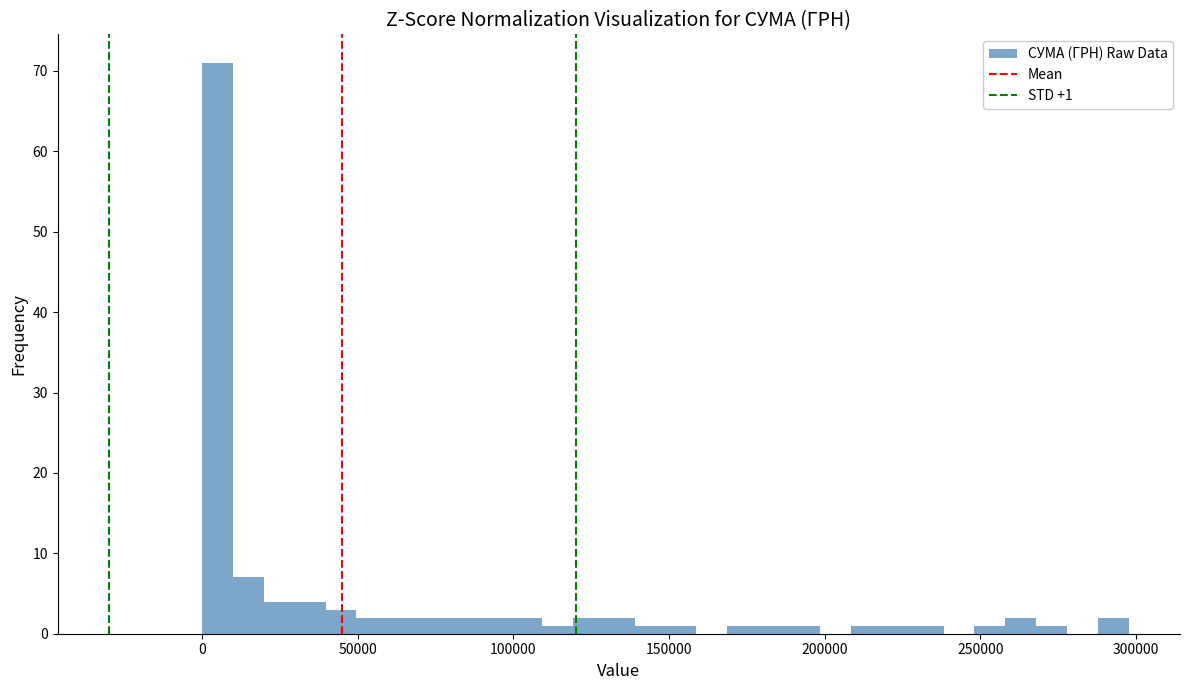

Read against the x-axis, roughly where is the centre of the tallest bar?

5000